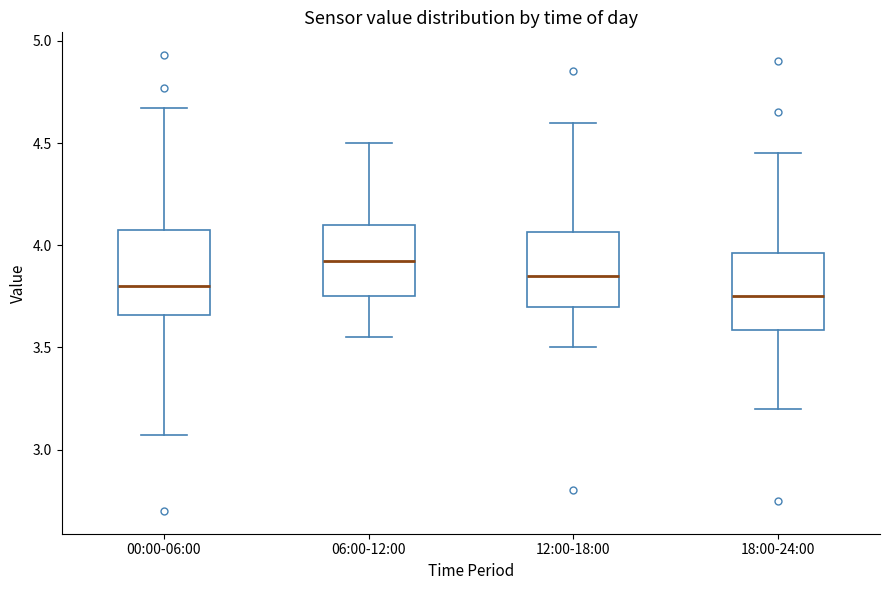

Which box has the highest median line?

06:00-12:00